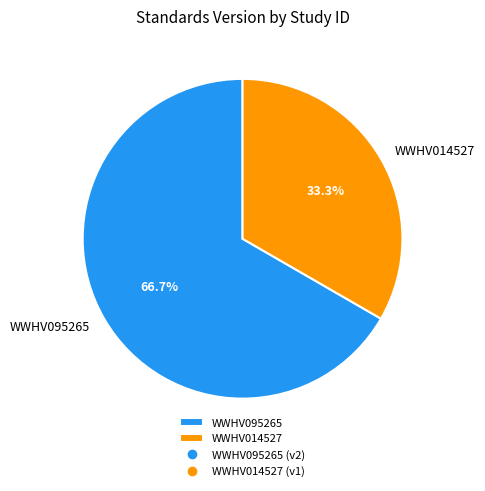

Approximately how many times larger is the value at WWHV095265 compared to WWHV014527?

2.0